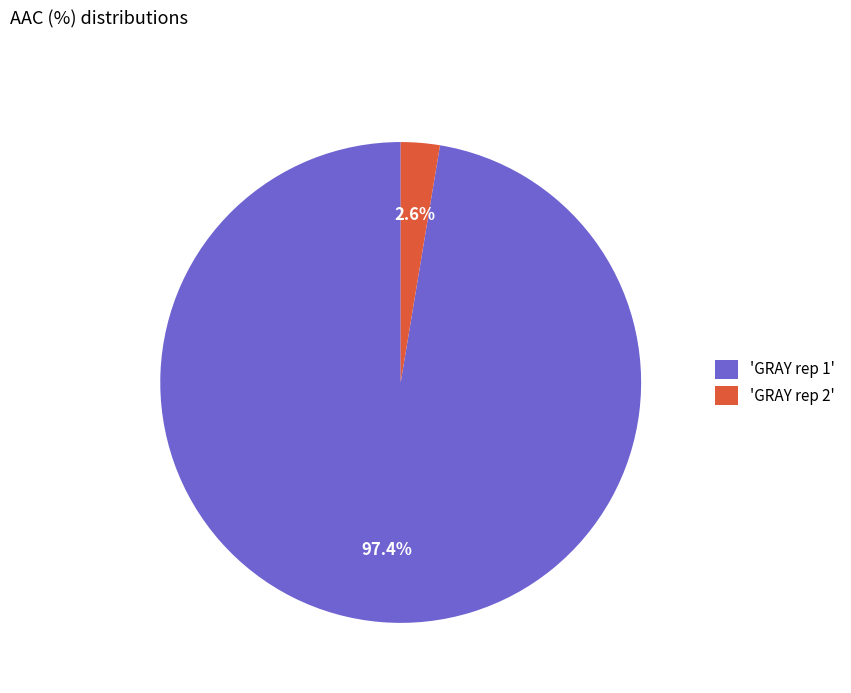

Rank the categories by value from lowest to highest.

'GRAY rep 2', 'GRAY rep 1'